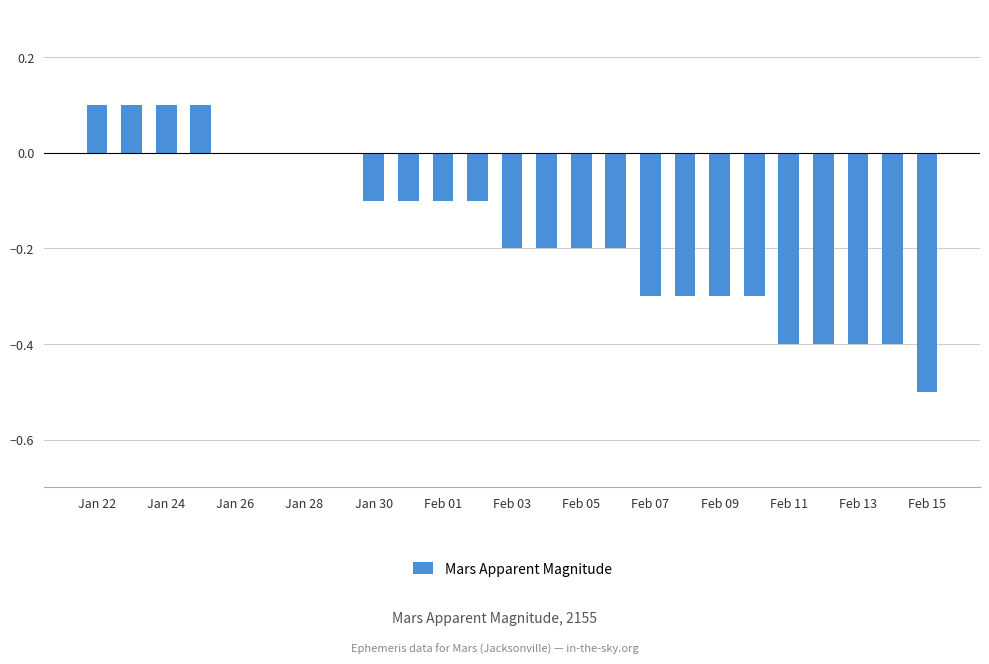

What is the sum of all values?

-4.1